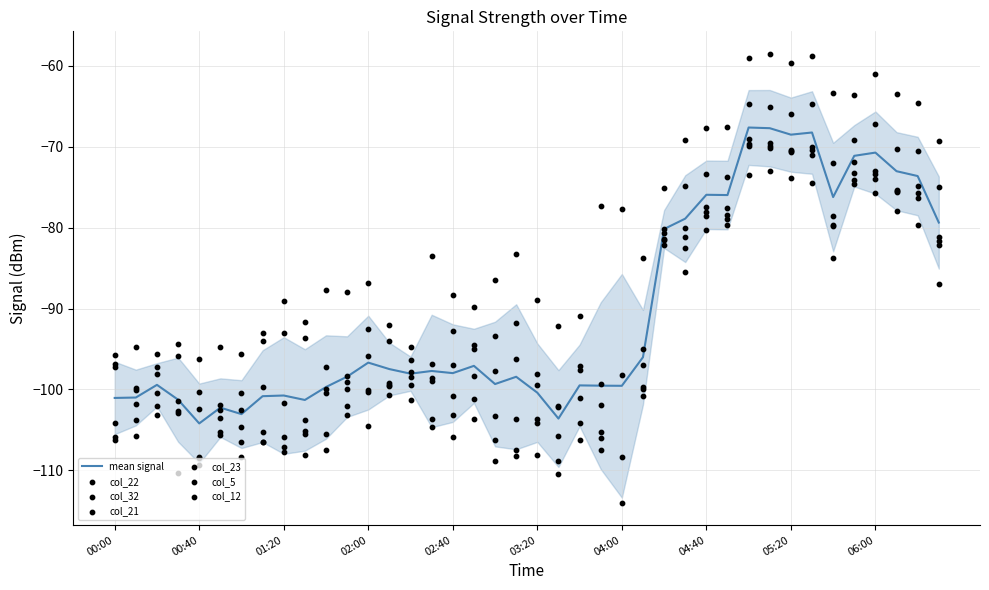

What is the minimum value for mean signal?

-104.2